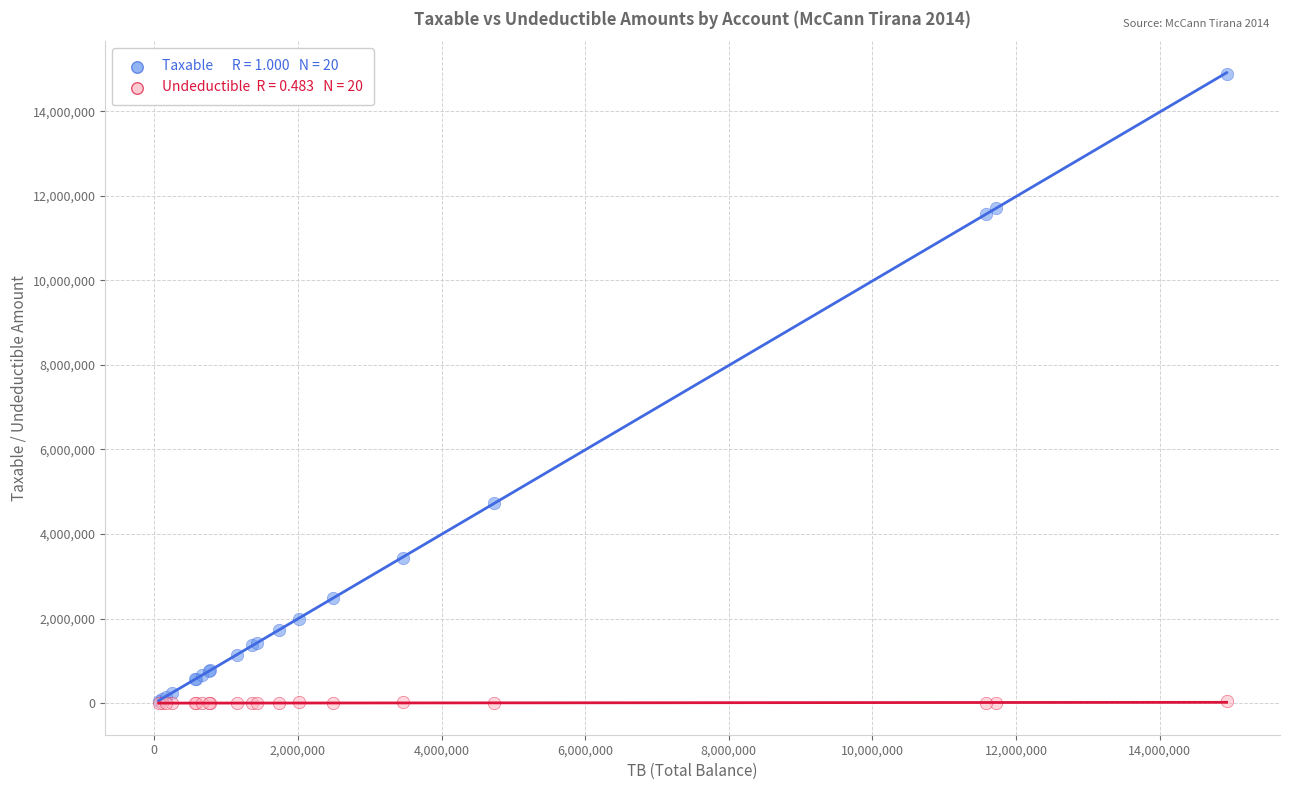

Across all series, what Y value is closest to 7443929?

4731146.9